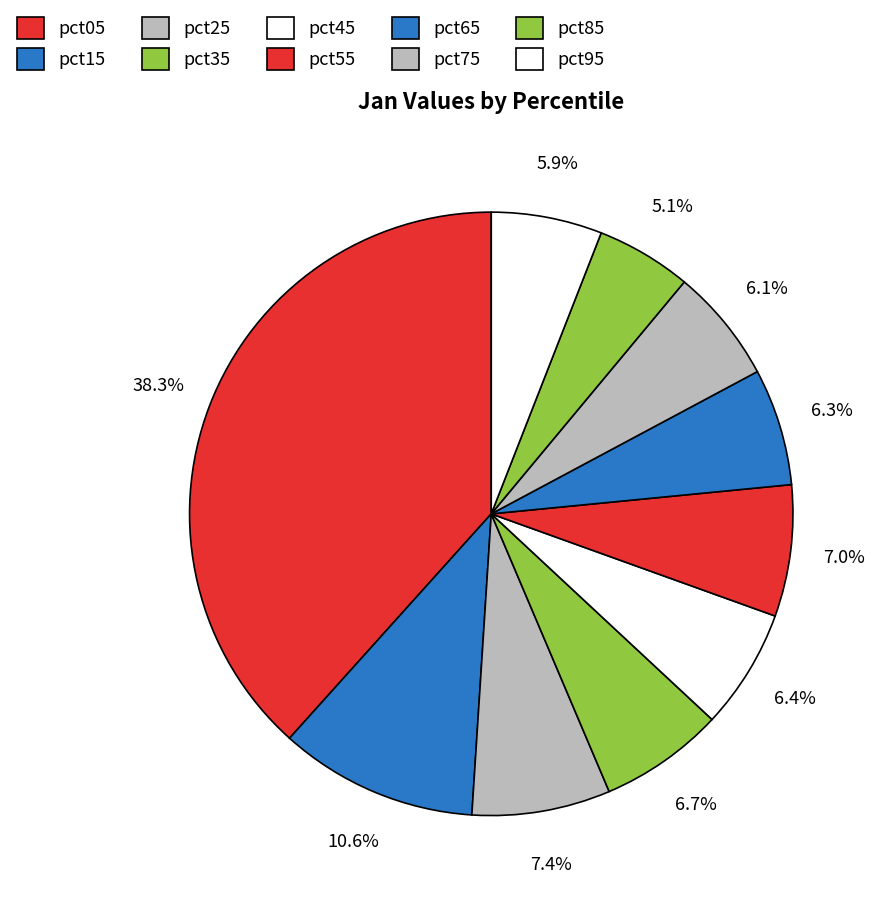

How many segments does this pie chart have?

10